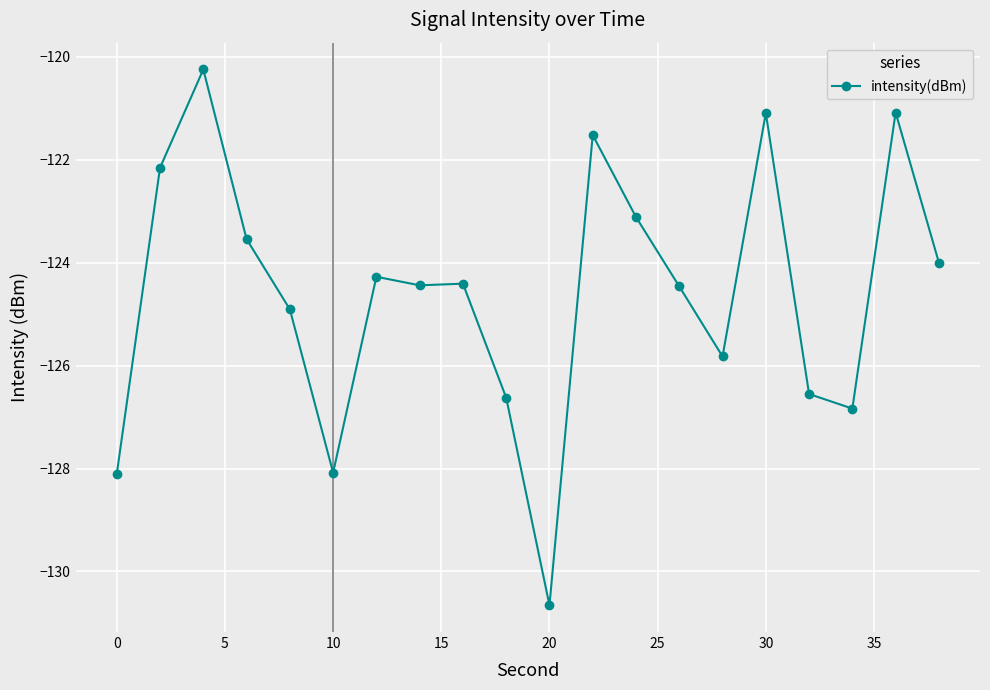

What is the greatest value displayed?

-120.2